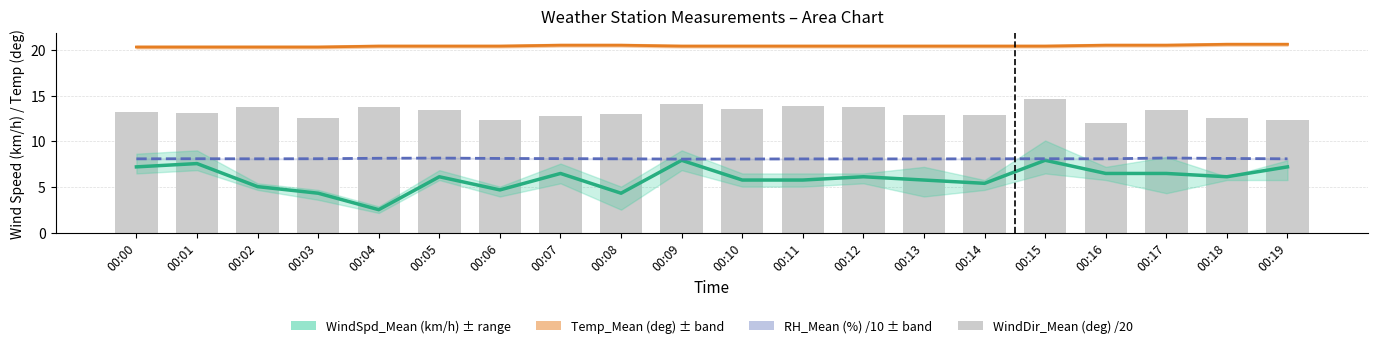

Between 00:09 and 00:15, which series saw the biggest shift?

WindDir_Mean (deg) /20